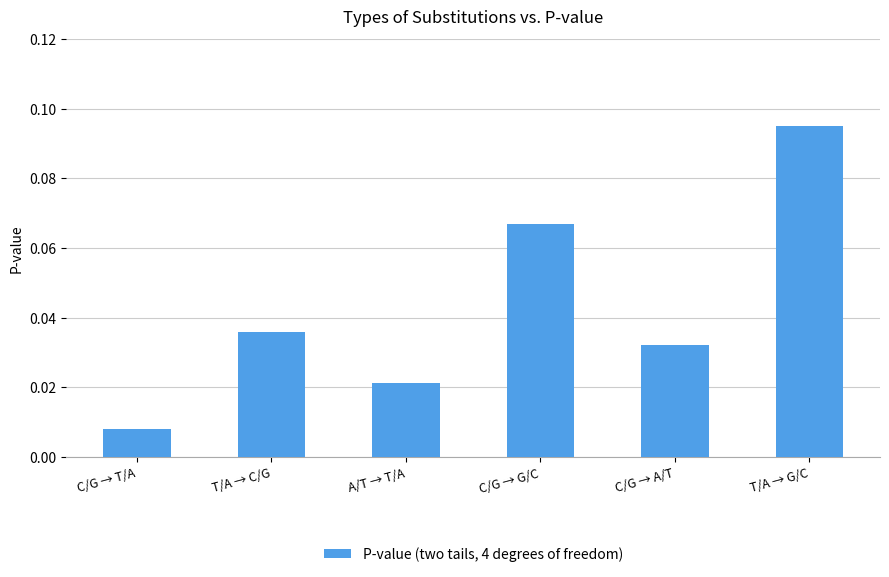

What position from the left is T/A → C/G?

2